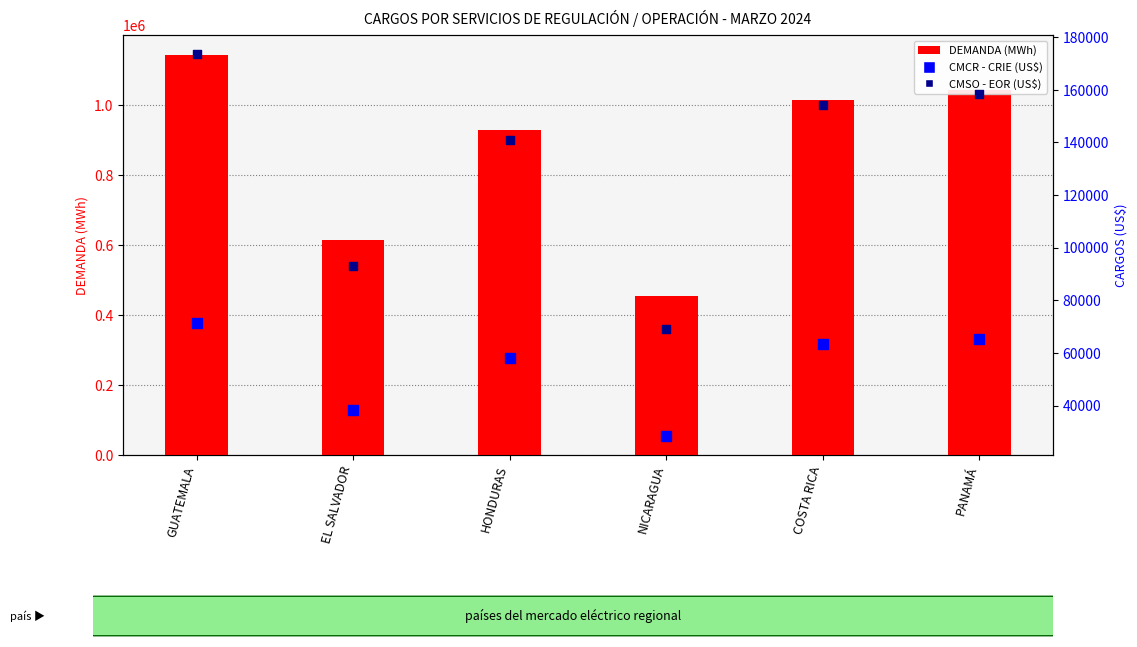

Which series has the largest total across all categories?

DEMANDA (MWh)